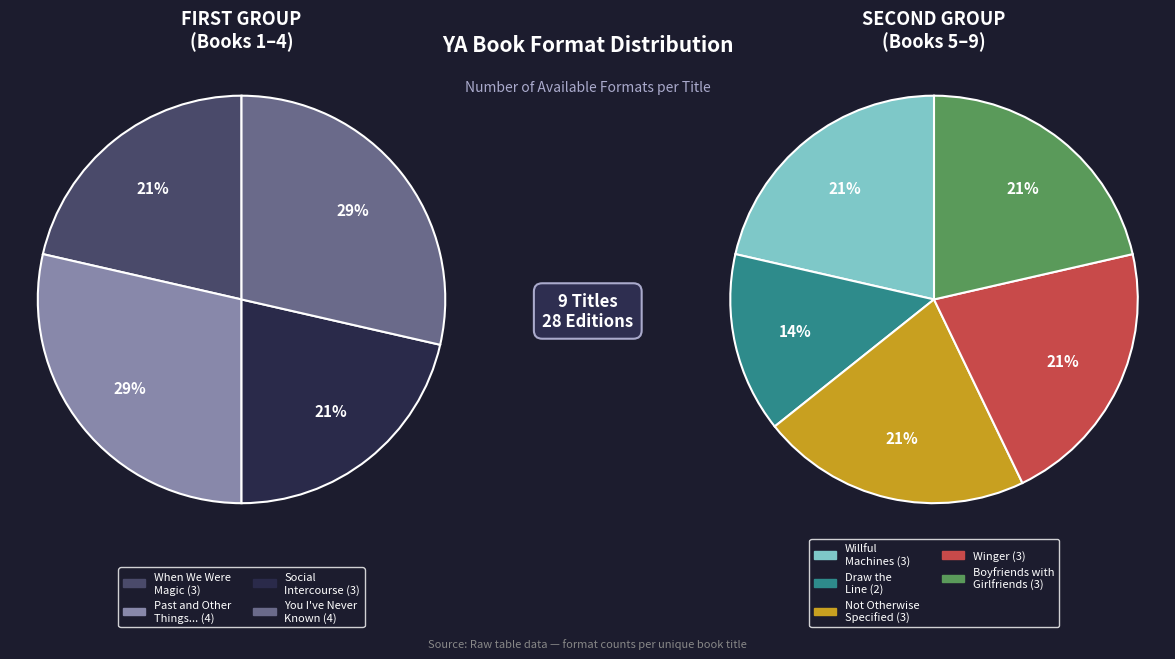

Is Draw the Line the majority of the pie?

No